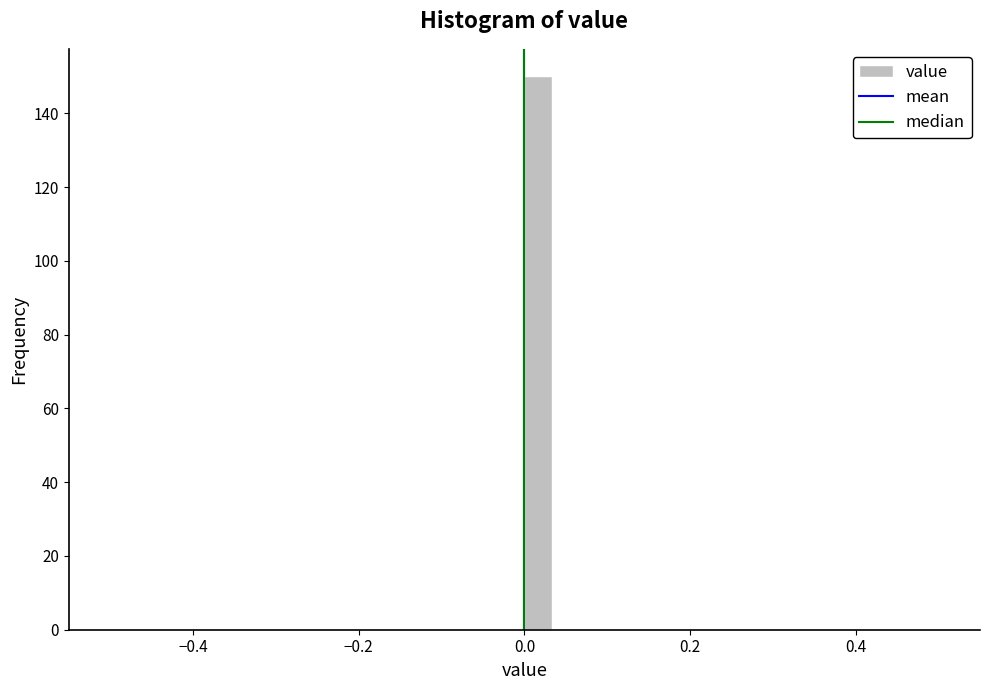

Read against the x-axis, roughly where is the centre of the tallest bar?

0.02